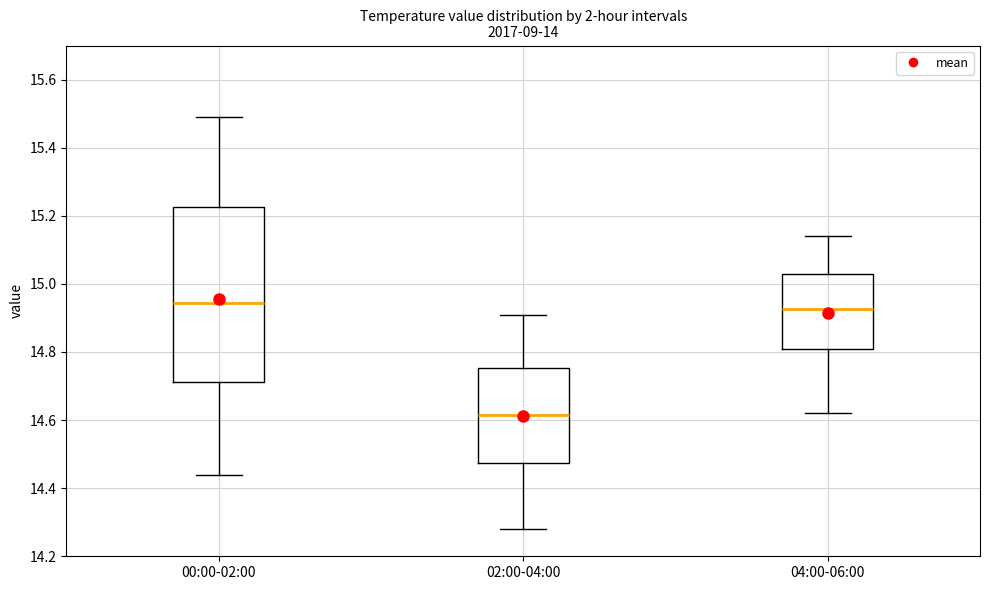

Reading left to right, transcribe this box plot: for each box, give where its median line is, the range the box spans, and where its two whiskers end, as read against the y-axis. The values are not printed on the chart, so give them approximately, as read against the axis.

00:00-02:00: median 14.94, box 14.72 to 15.22, whiskers 14.44 to 15.50
02:00-04:00: median 14.62, box 14.48 to 14.76, whiskers 14.28 to 14.92
04:00-06:00: median 14.92, box 14.80 to 15.04, whiskers 14.62 to 15.14